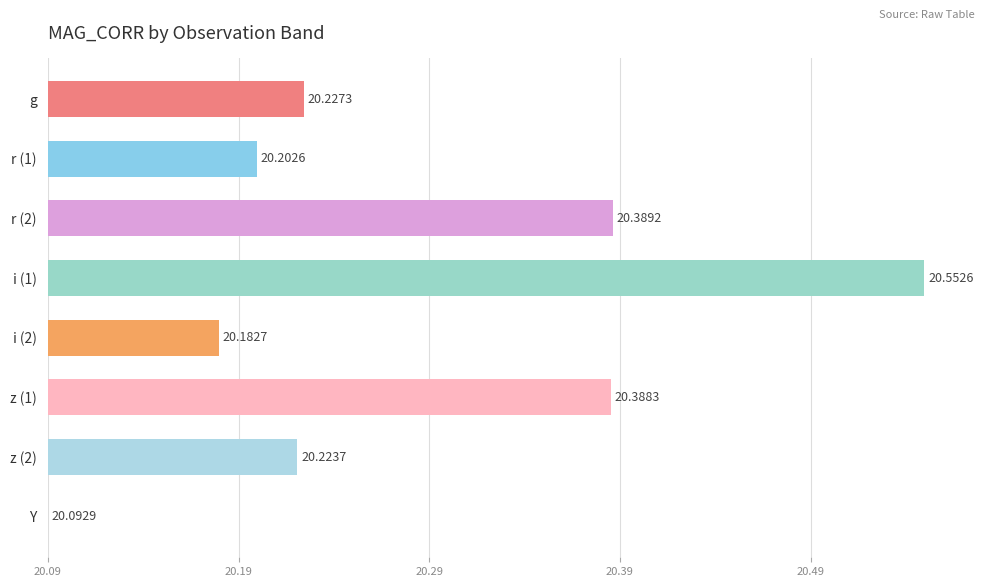

Are the bars horizontal?

Yes